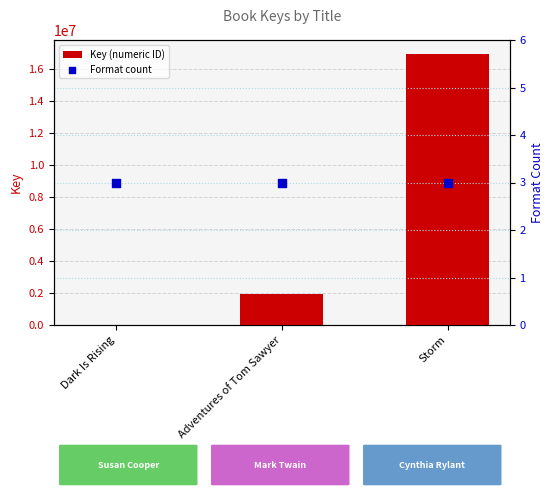

Which series contains the lowest Y value?

Format count